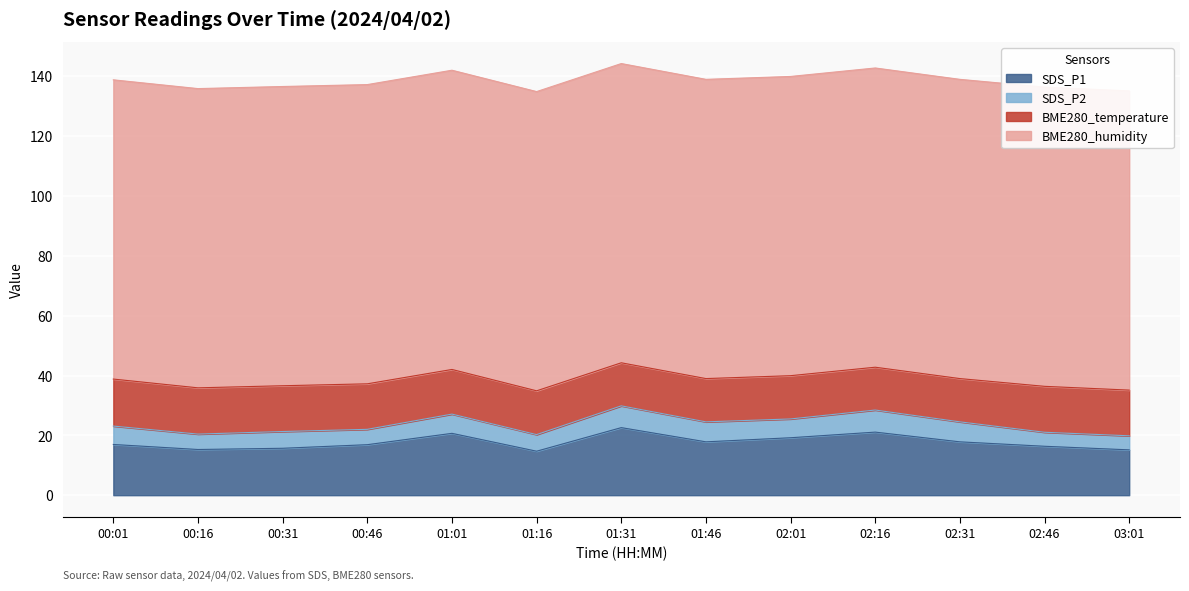

What is the label of the 4th point from the left?

00:46